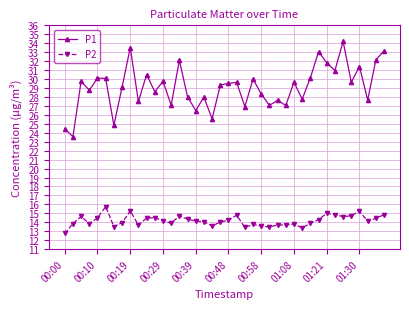

How many data points does each series have?

40